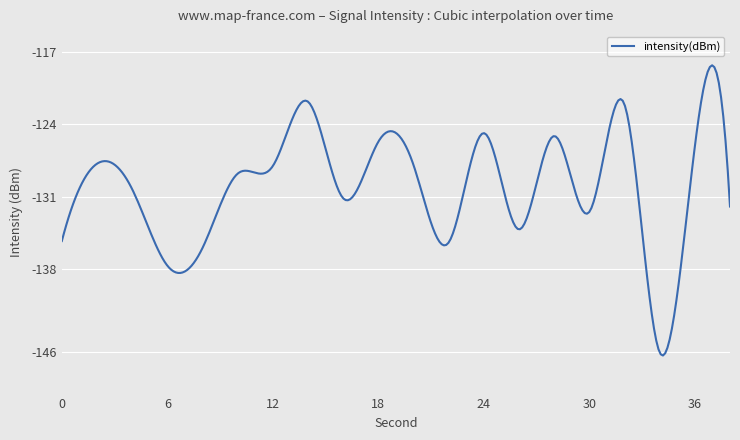

What is the difference between the maximum and minimum values?

28.0